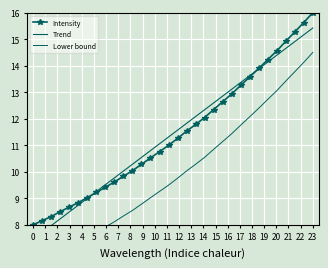

The Intensity series shows 2.4 at 0. True or false?

False